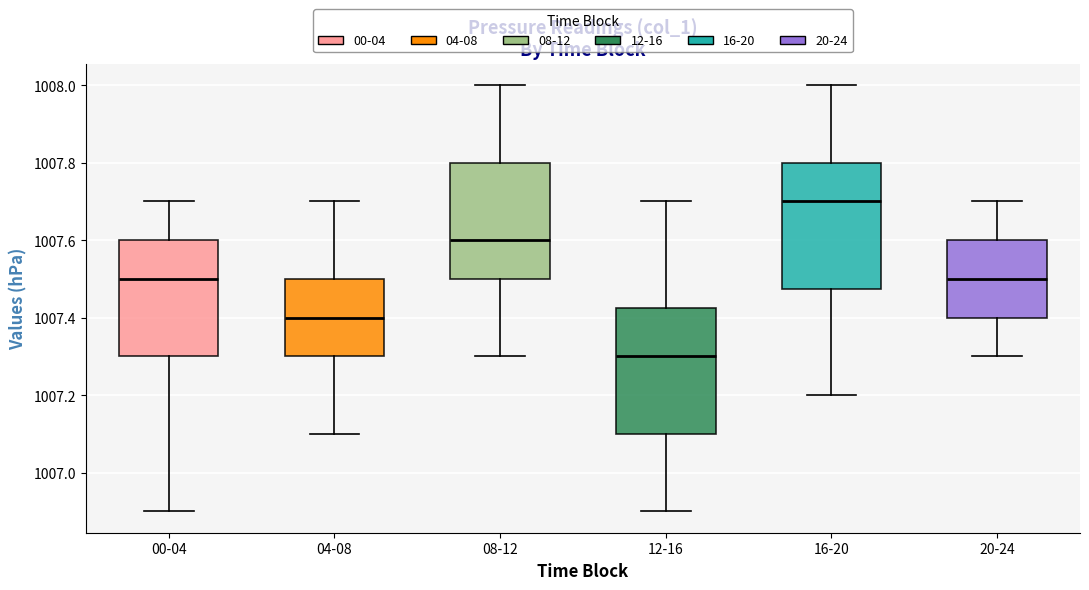

Reading left to right, read every box against the y-axis: the position of its median line, the range the box covers, and the ends of its whiskers. The values are not printed on the chart, so give them approximately, as read against the axis.

00-04: median 1007.50, box 1007.30 to 1007.60, whiskers 1006.90 to 1007.70
04-08: median 1007.40, box 1007.30 to 1007.50, whiskers 1007.10 to 1007.70
08-12: median 1007.60, box 1007.50 to 1007.80, whiskers 1007.30 to 1008.00
12-16: median 1007.30, box 1007.10 to 1007.42, whiskers 1006.90 to 1007.70
16-20: median 1007.70, box 1007.48 to 1007.80, whiskers 1007.20 to 1008.00
20-24: median 1007.50, box 1007.40 to 1007.60, whiskers 1007.30 to 1007.70